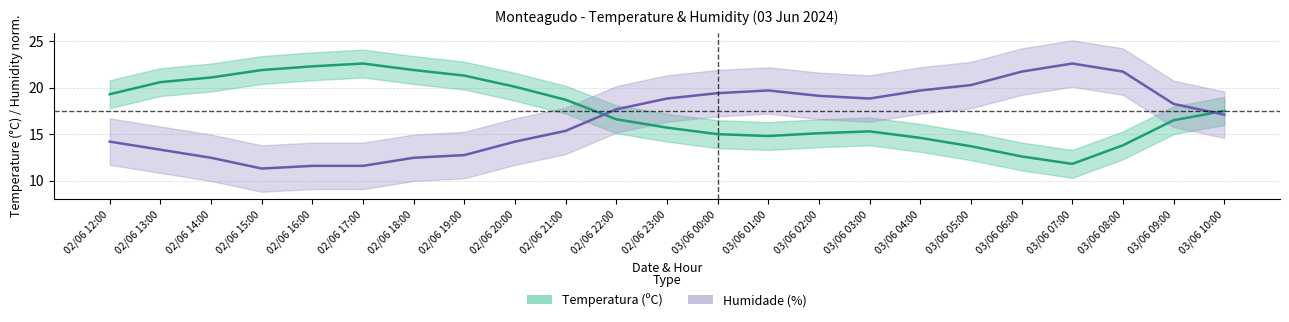

The Humidade (%) series shows 14.2 at 02/06 20:00. True or false?

True